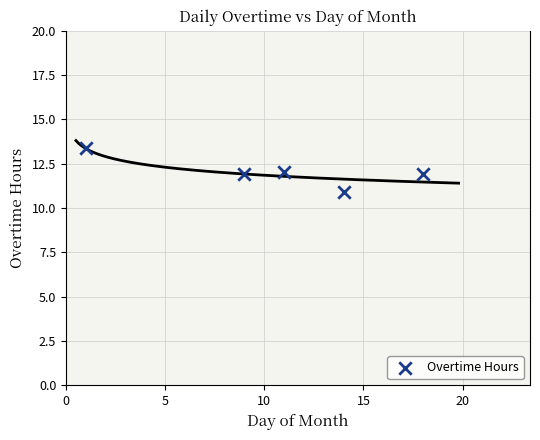

What is the range of Y values (max minus min)?

2.5